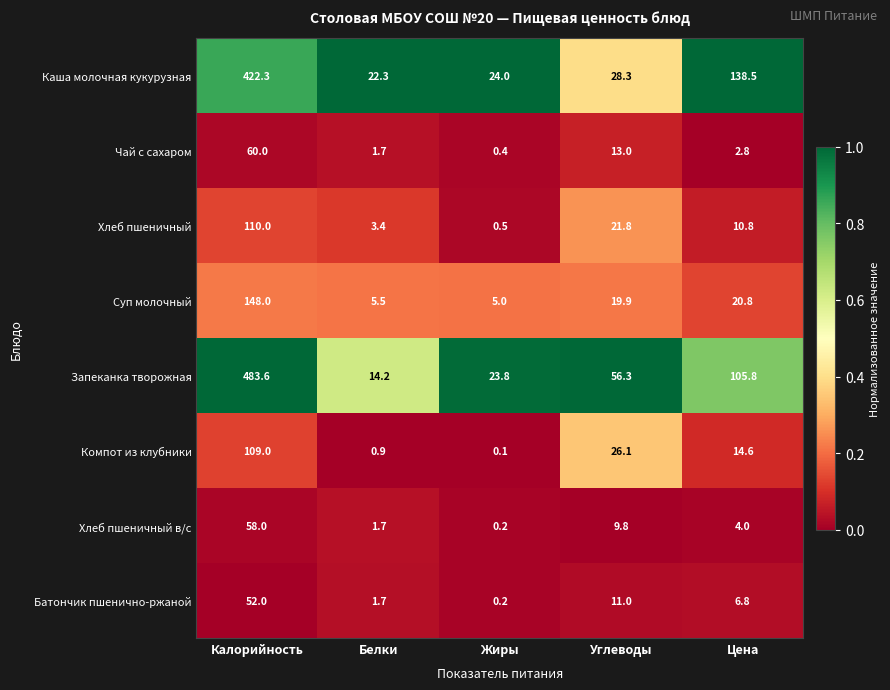

Where is Хлеб пшеничный в/с nearest to the value 29?

Углеводы